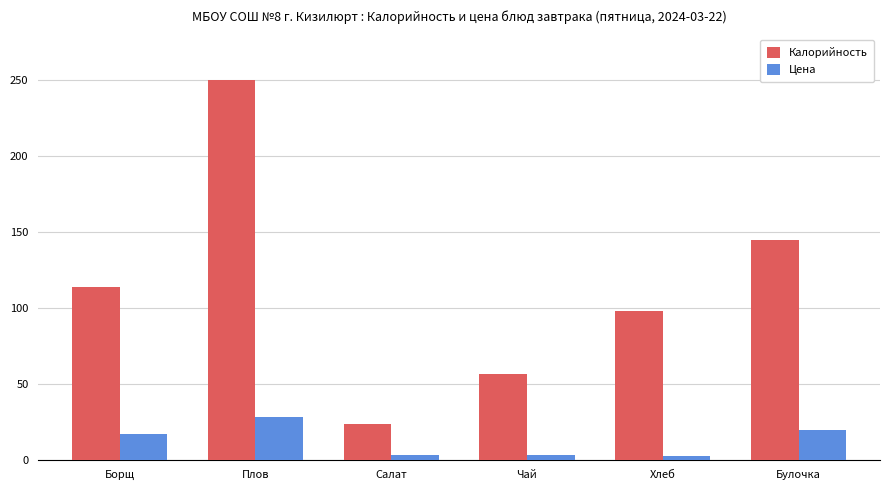

What is the minimum value shown in the chart?

2.6